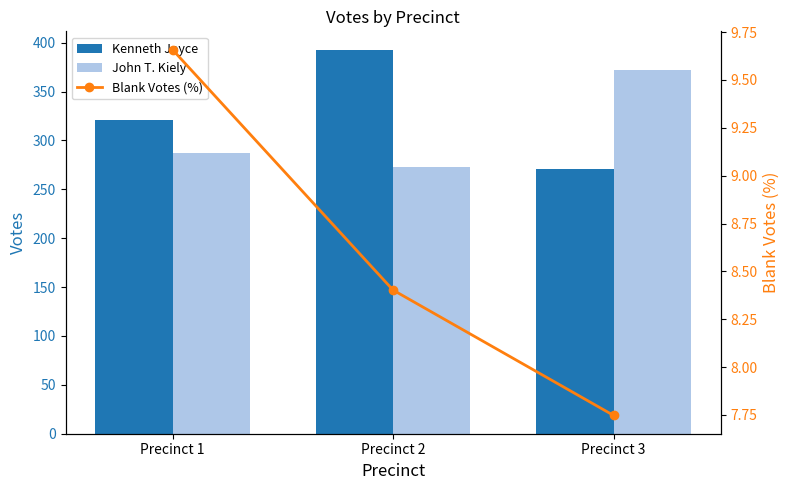

Reading right to left, extract all data points from this chart.

Kenneth Joyce: Precinct 3=271.0	Precinct 2=392.0	Precinct 1=321.0
John T. Kiely: Precinct 3=372.0	Precinct 2=273.0	Precinct 1=287.0
Blank Votes (%): Precinct 3=7.7	Precinct 2=8.4	Precinct 1=9.7